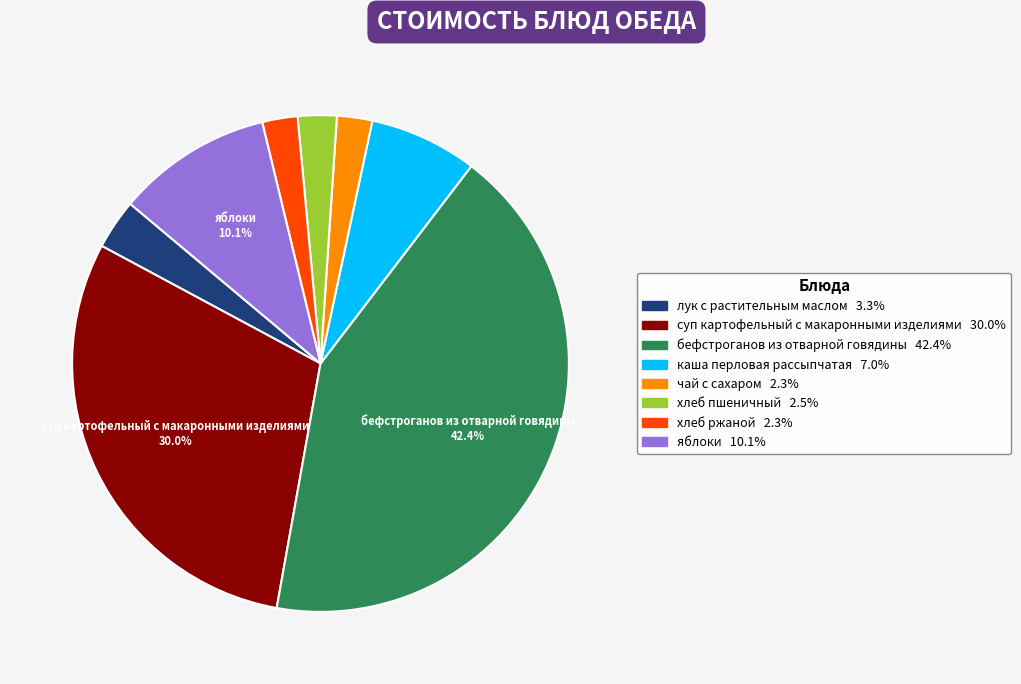

Is бефстроганов из отварной говядины the majority of the pie?

No